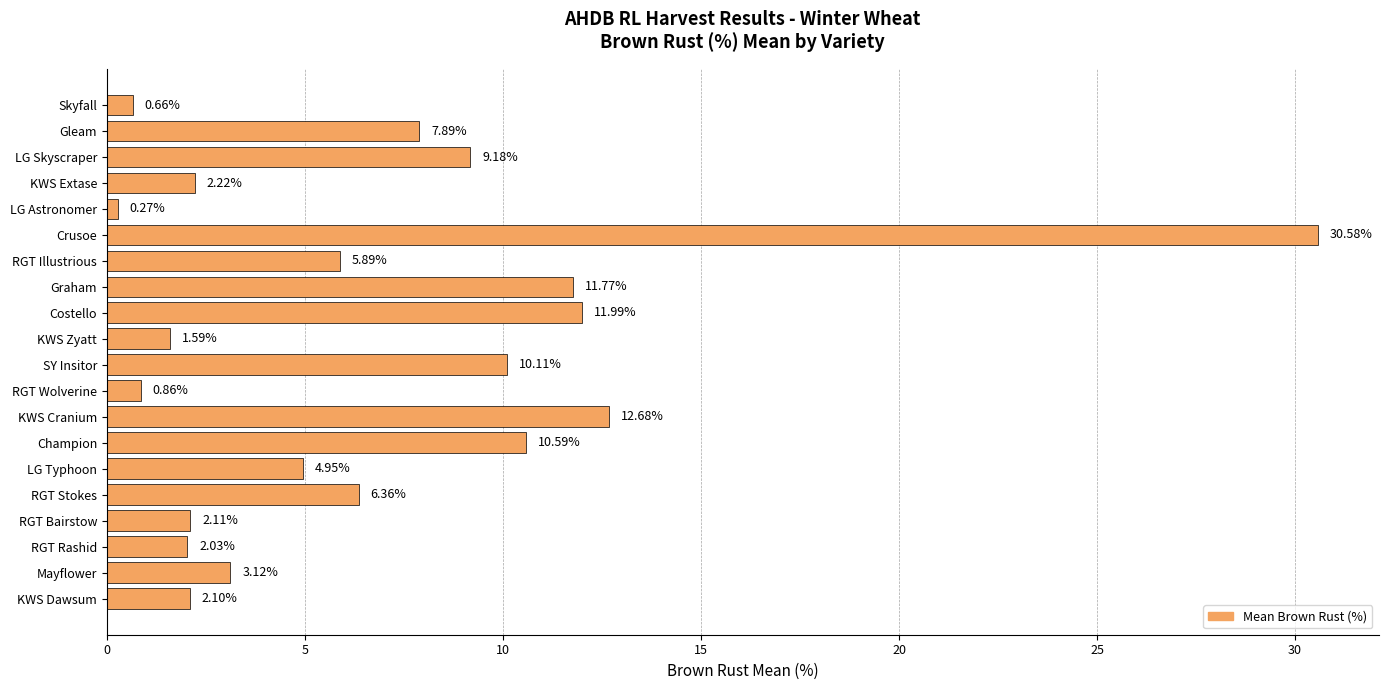

At which label is the value closest to 15?

KWS Cranium